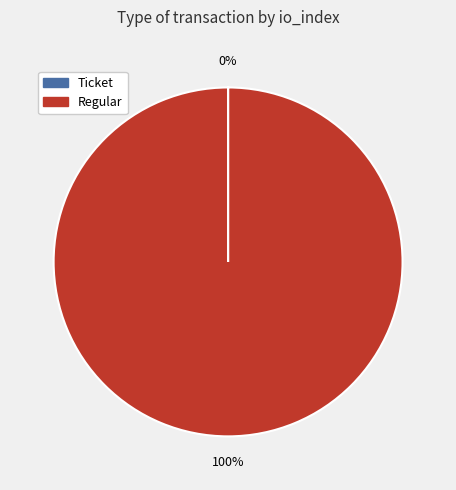

Which slice is the largest?

Regular